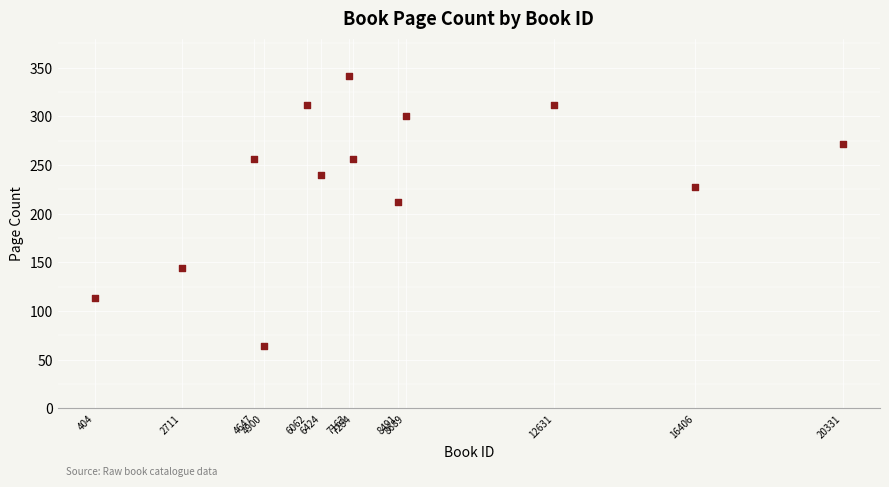

What is the range of Y values (max minus min)?

278